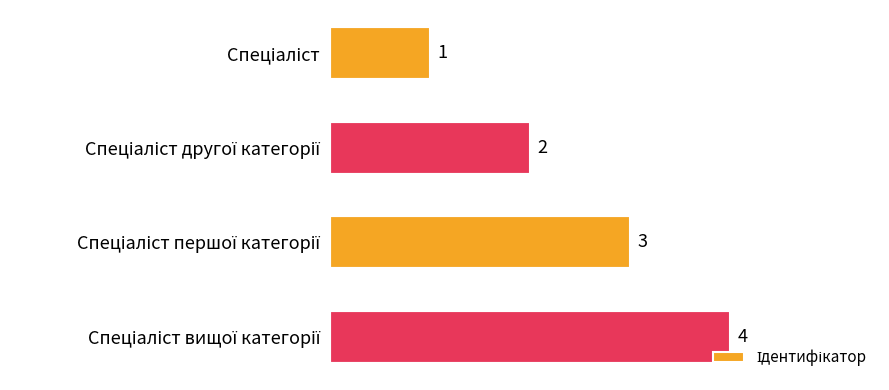

What is the value of the 2nd bar from the top?

2